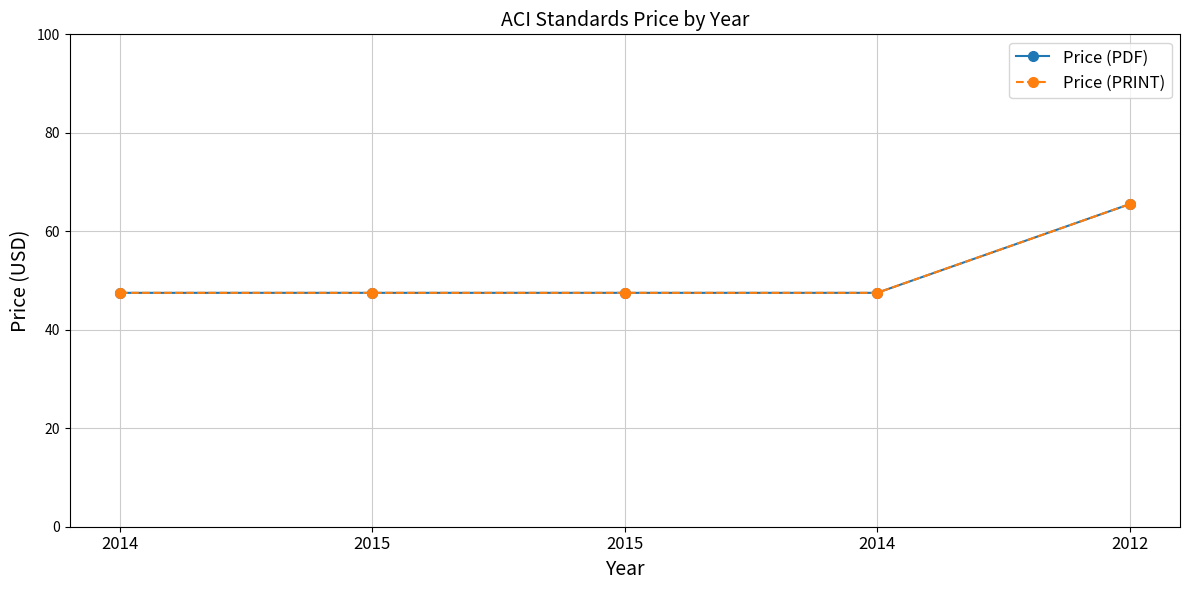

Read the Price (PRINT) value at 2015.

47.5